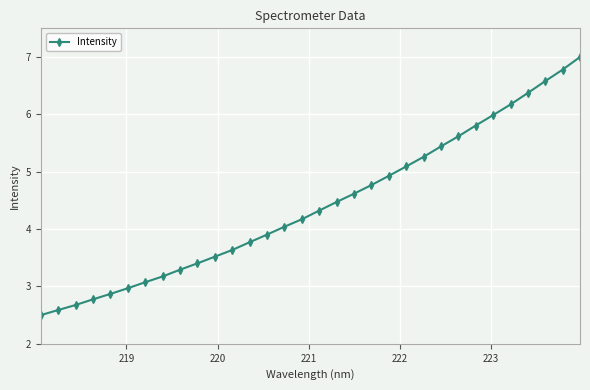

Does the chart have visible grid lines?

Yes